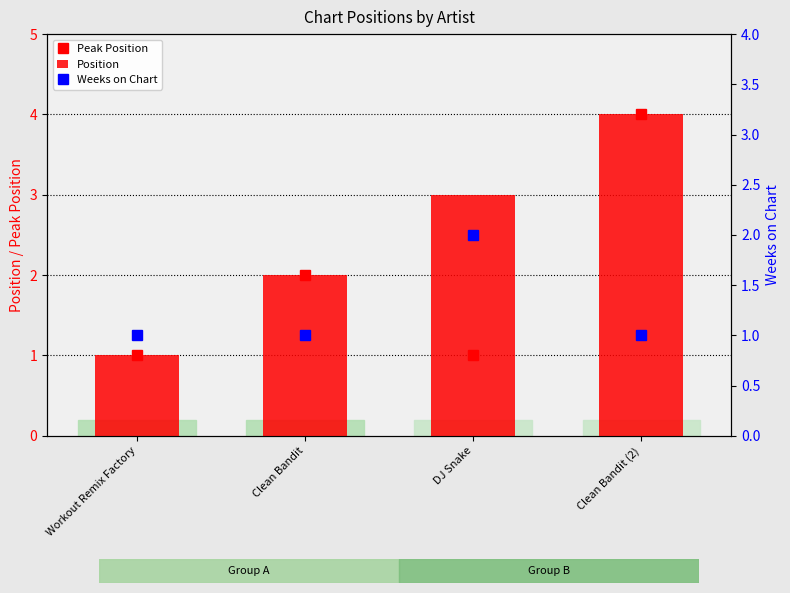

Is it true that Peak Position equals 1 at Clean Bandit (2)?

False